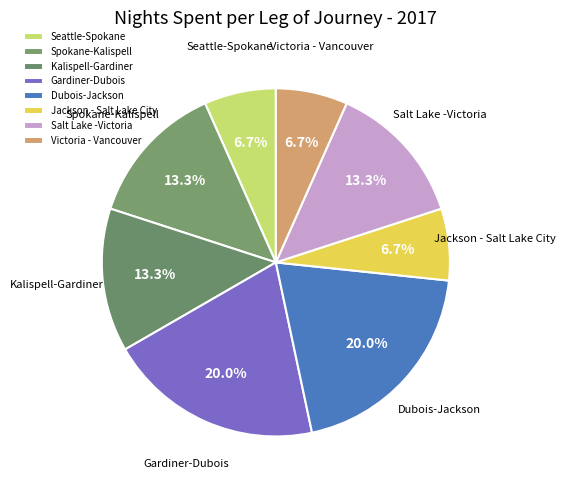

Approximately how many times larger is the value at Seattle-Spokane compared to Victoria - Vancouver?

1.0